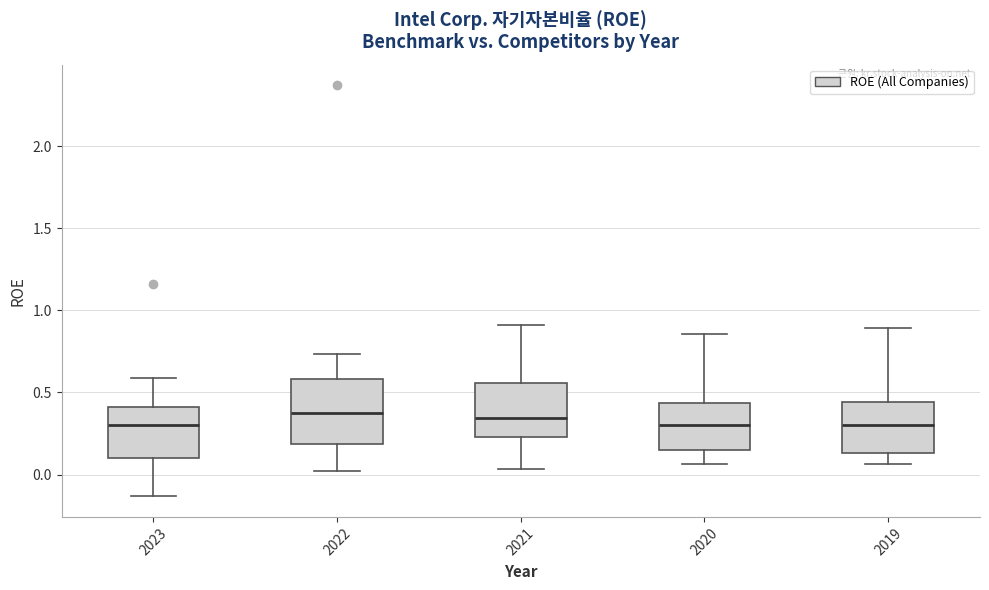

Reading left to right, transcribe this box plot: for each box, give where its median line is, the range the box spans, and where its two whiskers end, as read against the y-axis. The values are not printed on the chart, so give them approximately, as read against the axis.

2023: median 0.30, box 0.10 to 0.40, whiskers -0.15 to 0.60
2022: median 0.40, box 0.20 to 0.60, whiskers 0.00 to 0.75
2021: median 0.35, box 0.25 to 0.55, whiskers 0.05 to 0.90
2020: median 0.30, box 0.15 to 0.45, whiskers 0.05 to 0.85
2019: median 0.30, box 0.15 to 0.45, whiskers 0.05 to 0.90